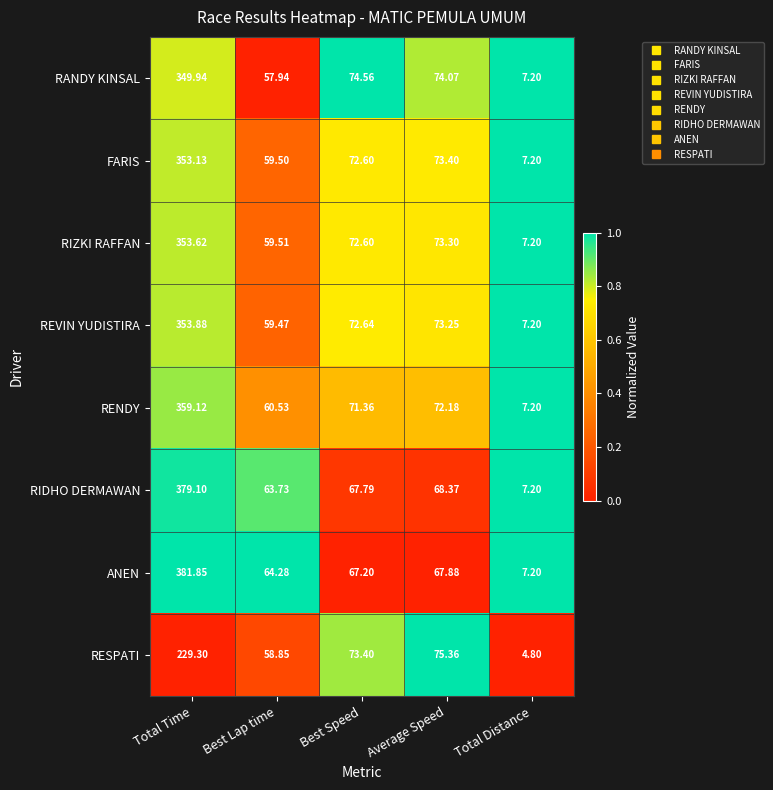

At which category does the chart reach its peak across all series?

Total Time